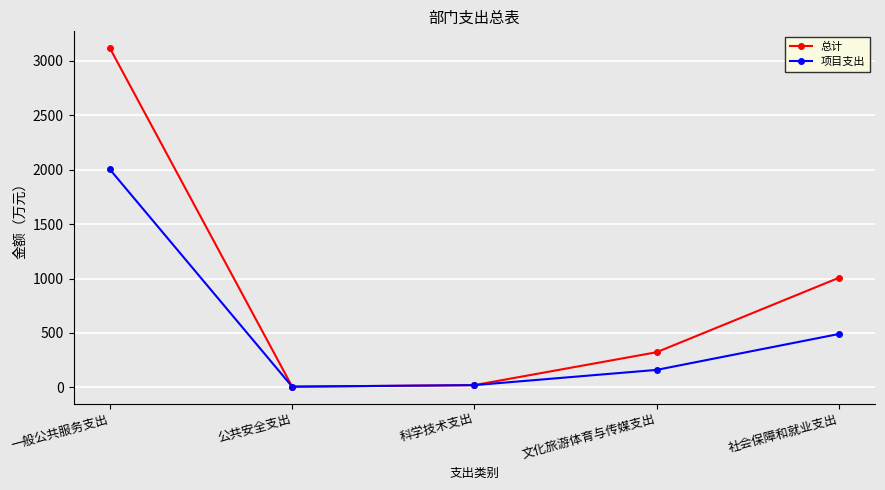

True or false: 总计 has more than 0 interior local peaks.

False